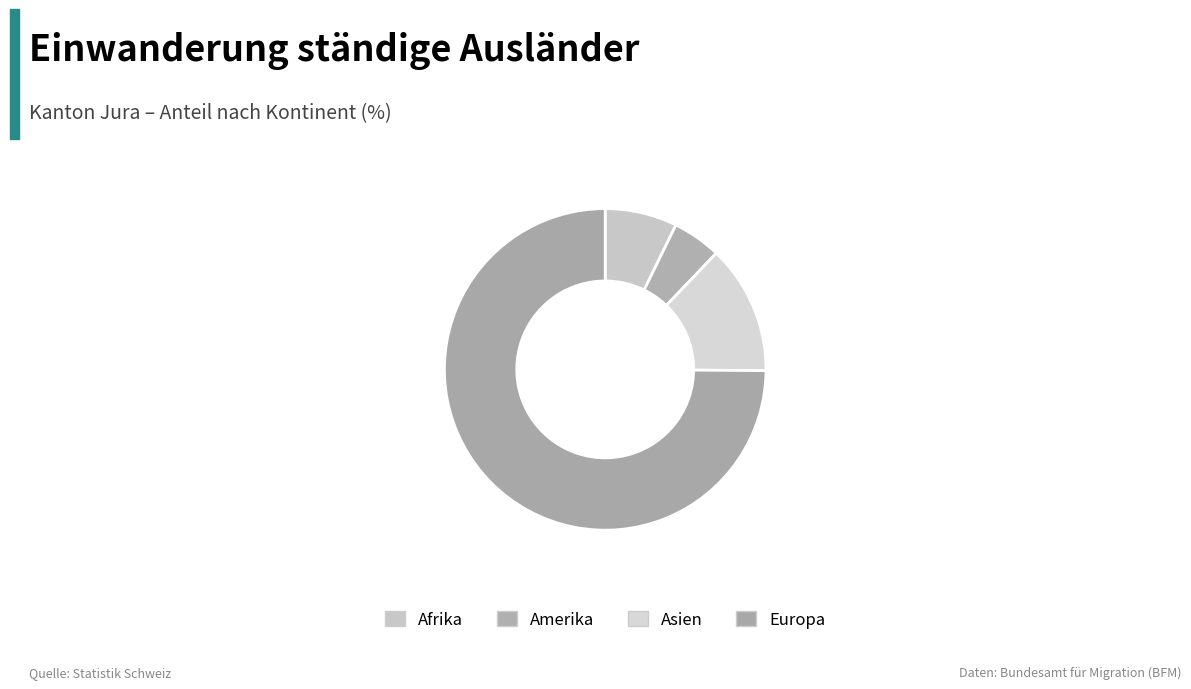

Count the number of slices in the pie.

4